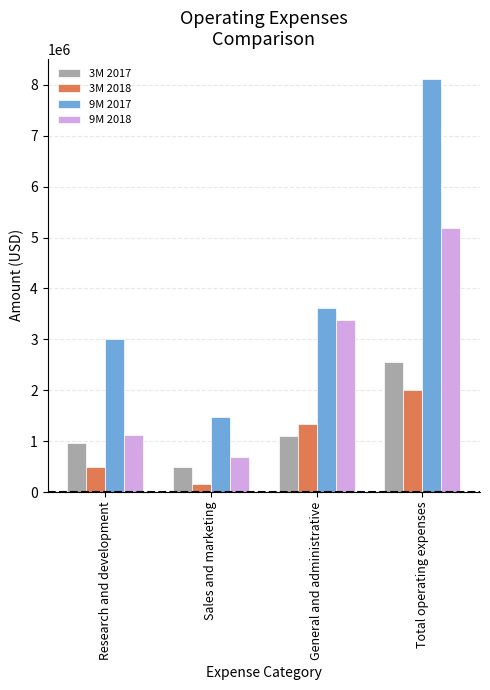

The 3M 2018 series shows 494000 at Research and development. True or false?

True